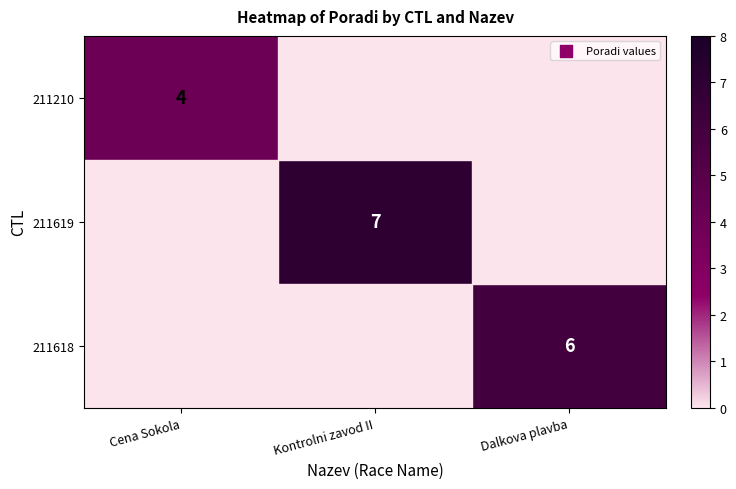

The 211618 series shows 2 at Dalkova plavba. True or false?

False